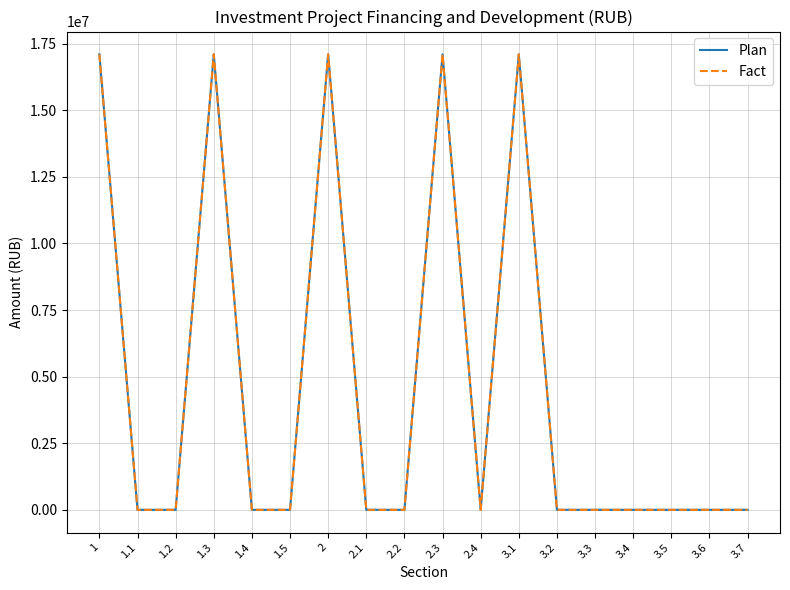

Is this an area chart (filled region under the line)?

No